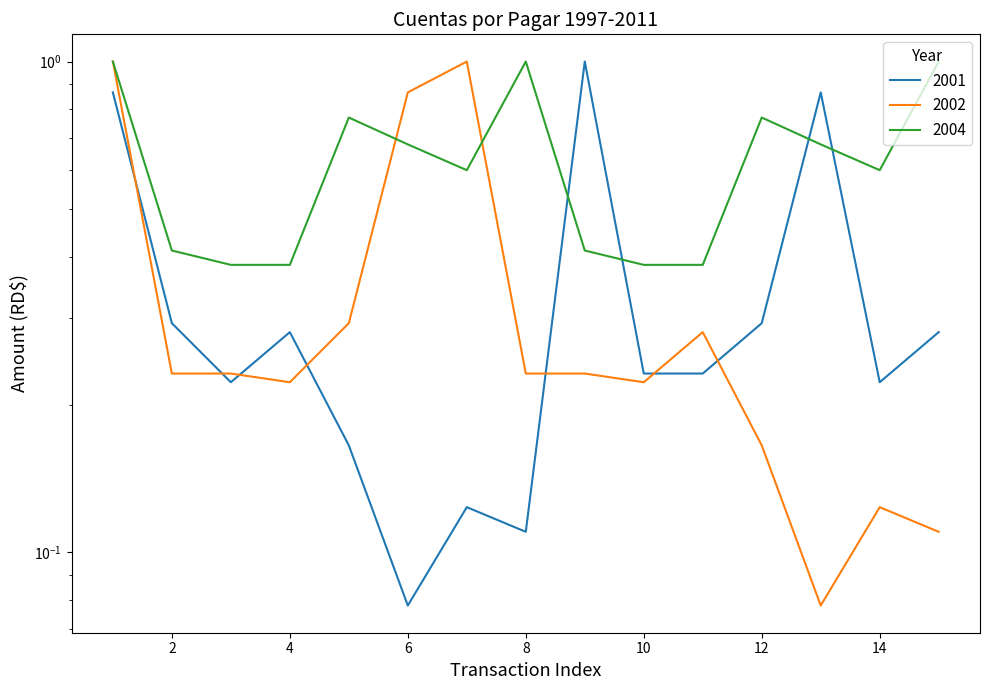

Count the number of categories in the chart.

15